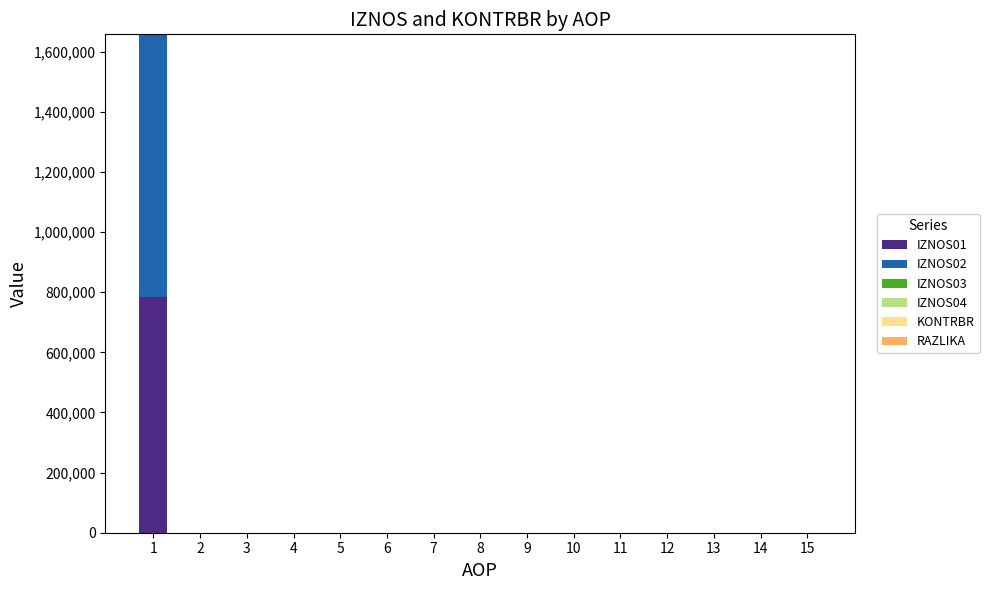

The IZNOS01 series shows -348930.5 at 2. True or false?

False